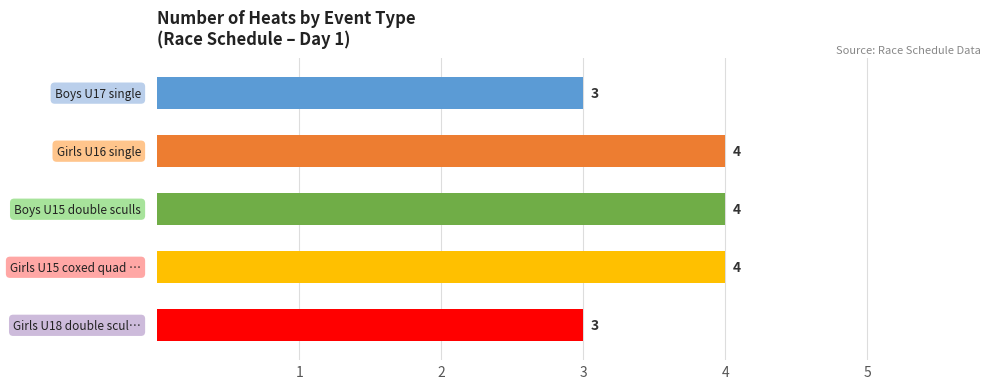

What is the average value?

4